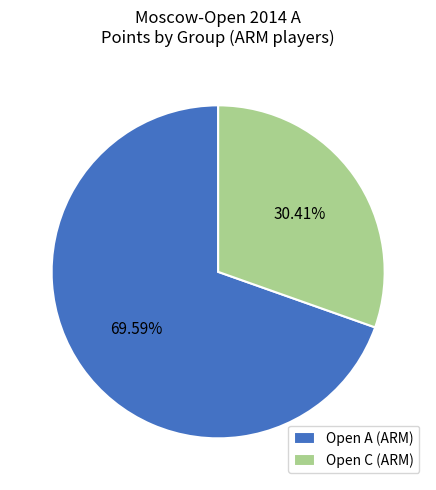

Which category has the smallest portion of the pie?

Open C (ARM)